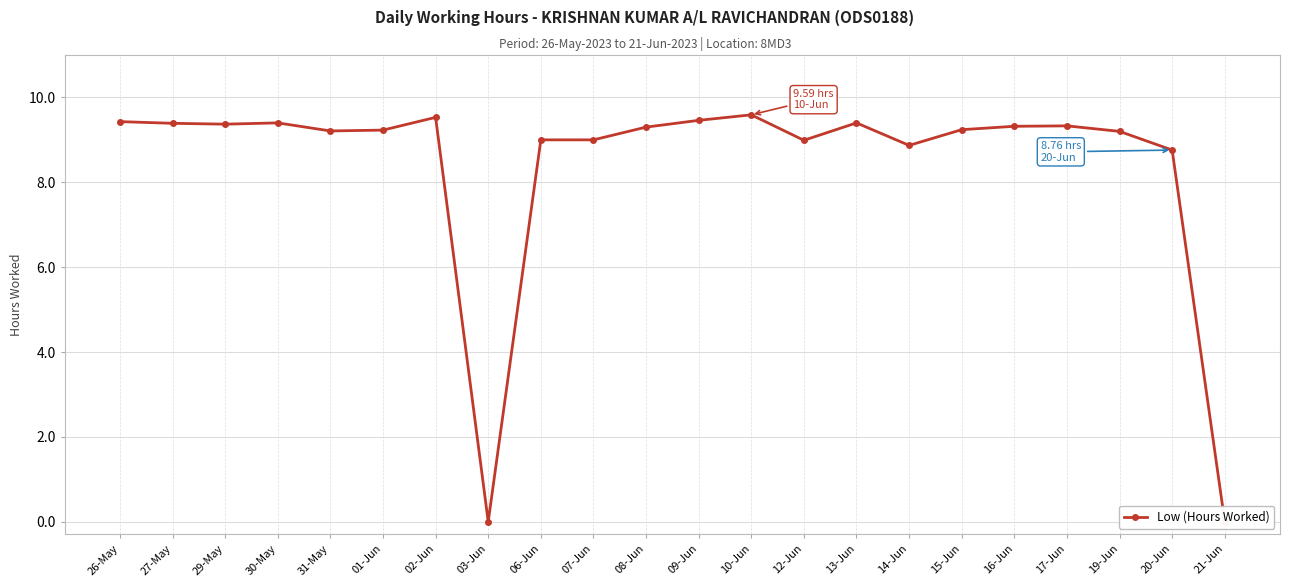

At which category does the data reach its first local valley?

29-May